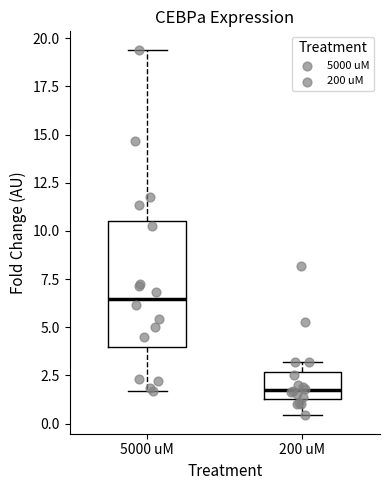

Comparing the boxes themselves (not the whiskers), which one is the tallest?

5000 uM